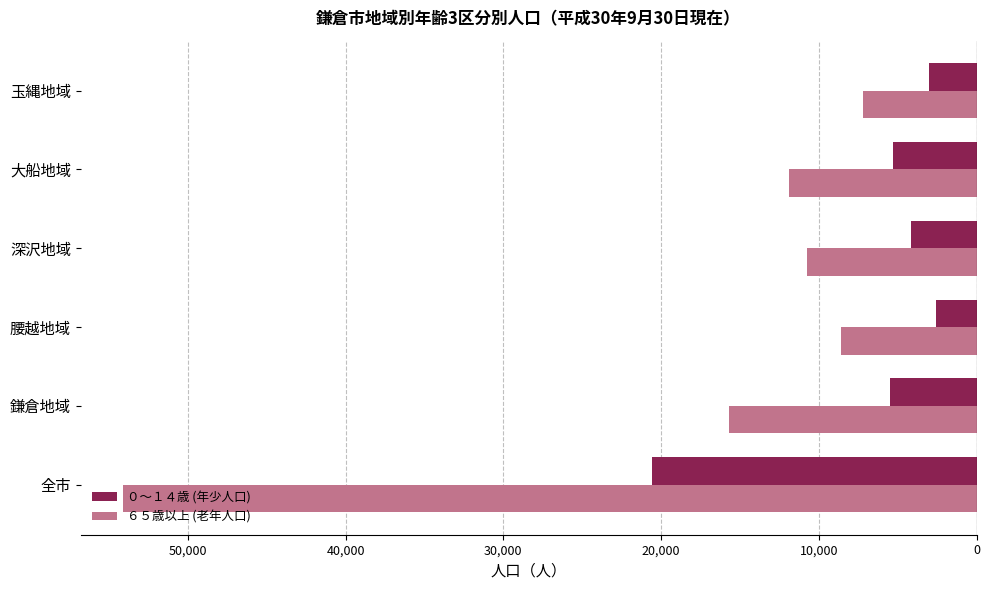

What are all the series names shown in the legend?

０～１４歳 (年少人口), ６５歳以上 (老年人口)